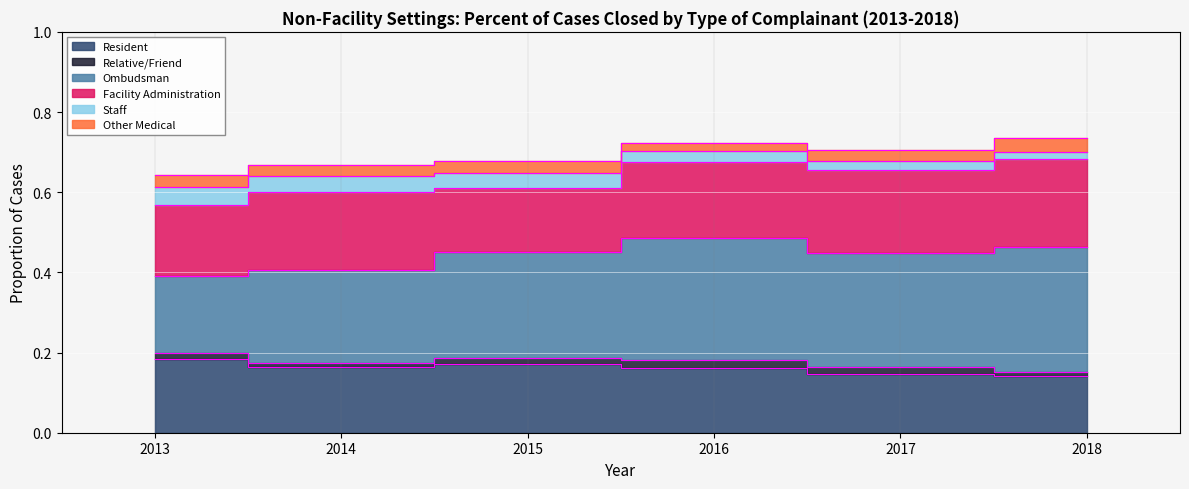

Is it true that Ombudsman equals 0.3 at 2017?

True